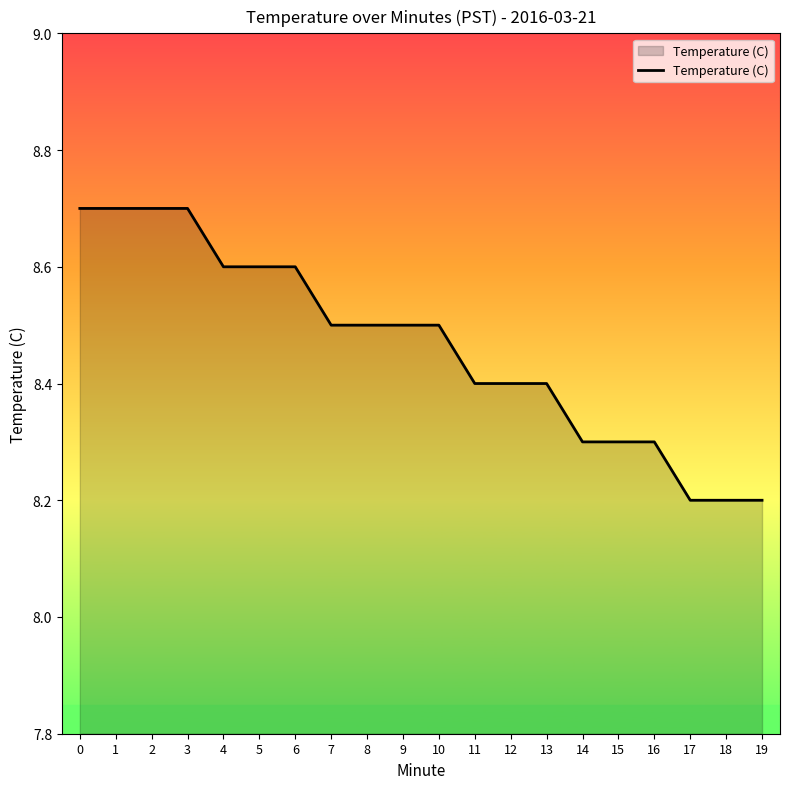

What is the sum of the values at 8 and 6?

17.1